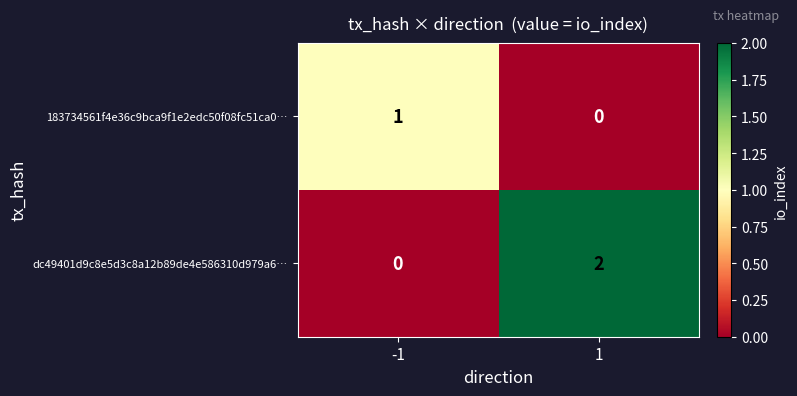

Which series has the largest total across all categories?

dc49401d9c8e5d3c8a12b89de4e586310d979a6…